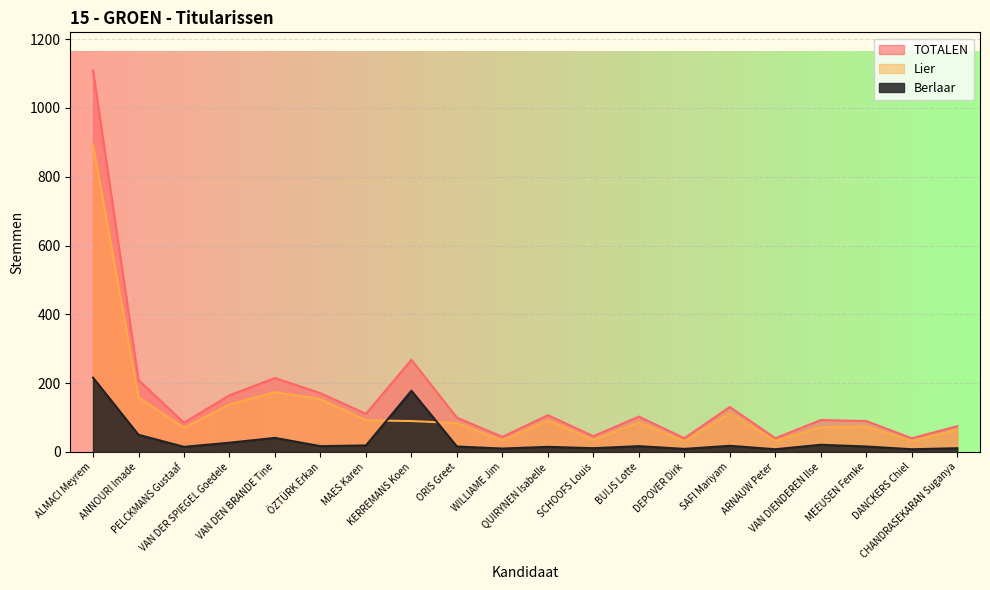

True or false: Berlaar has a value of 216 at ALMACI Meyrem.

True